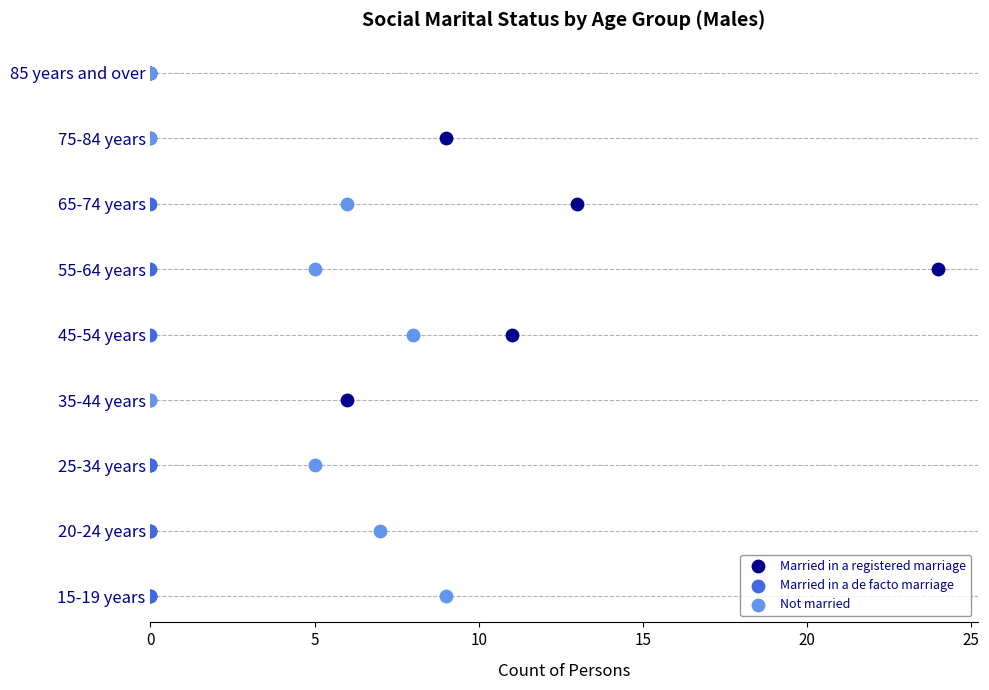

Which series contains the lowest Y value?

Married in a registered marriage